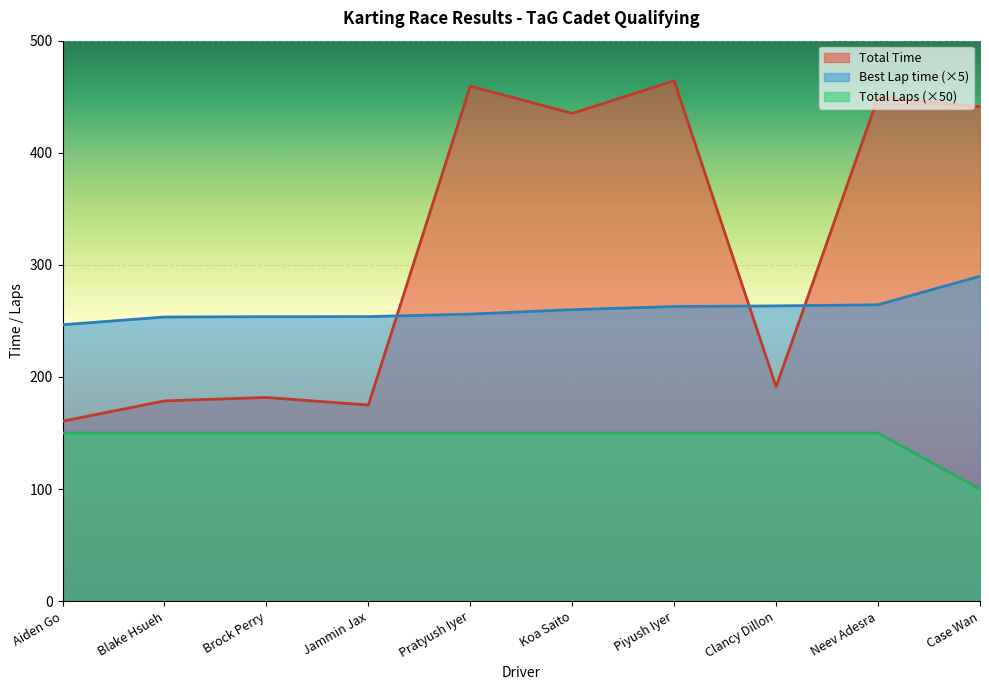

Rank the series by their maximum value, from lowest to highest.

Total Laps (×50), Best Lap time (×5), Total Time